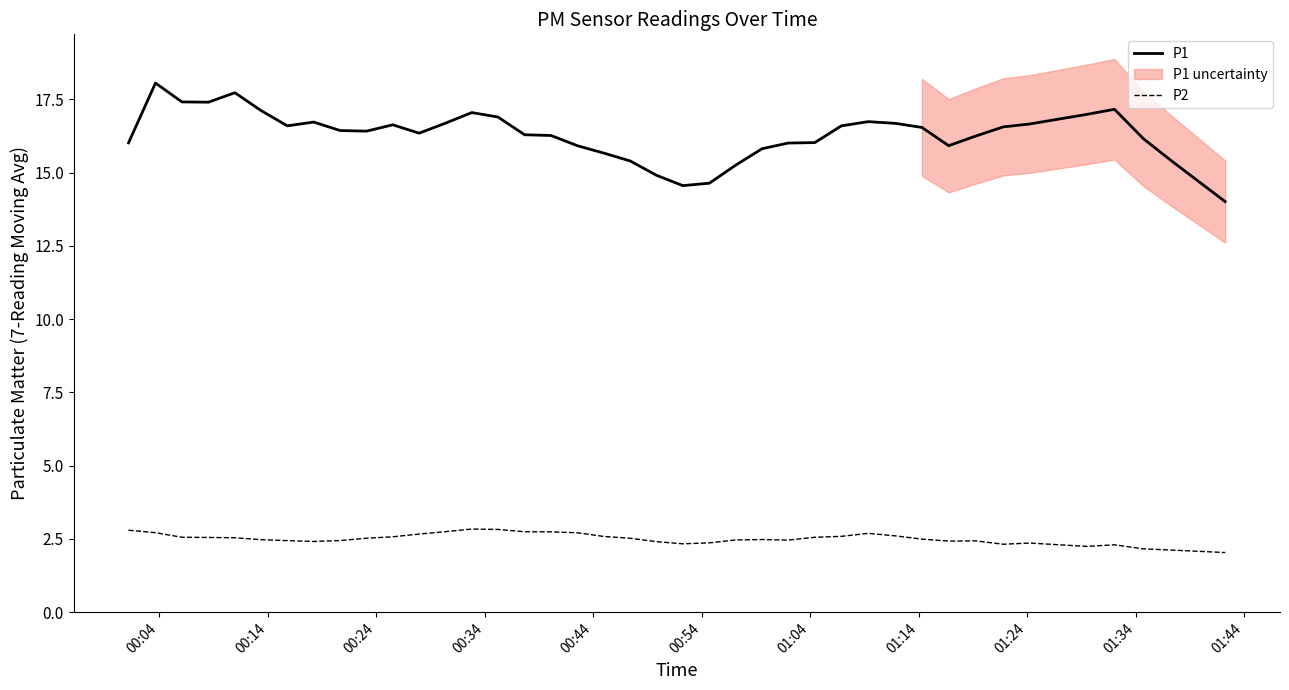

True or false: P2 and P1 cross at least once.

False